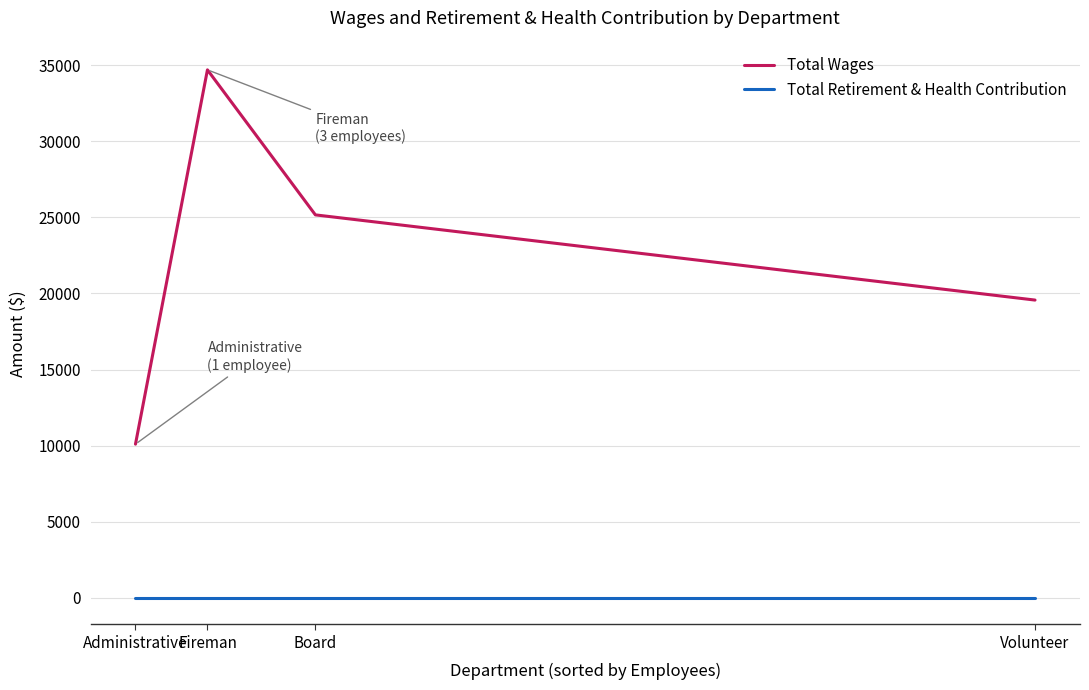

How many lines are shown in the chart?

2